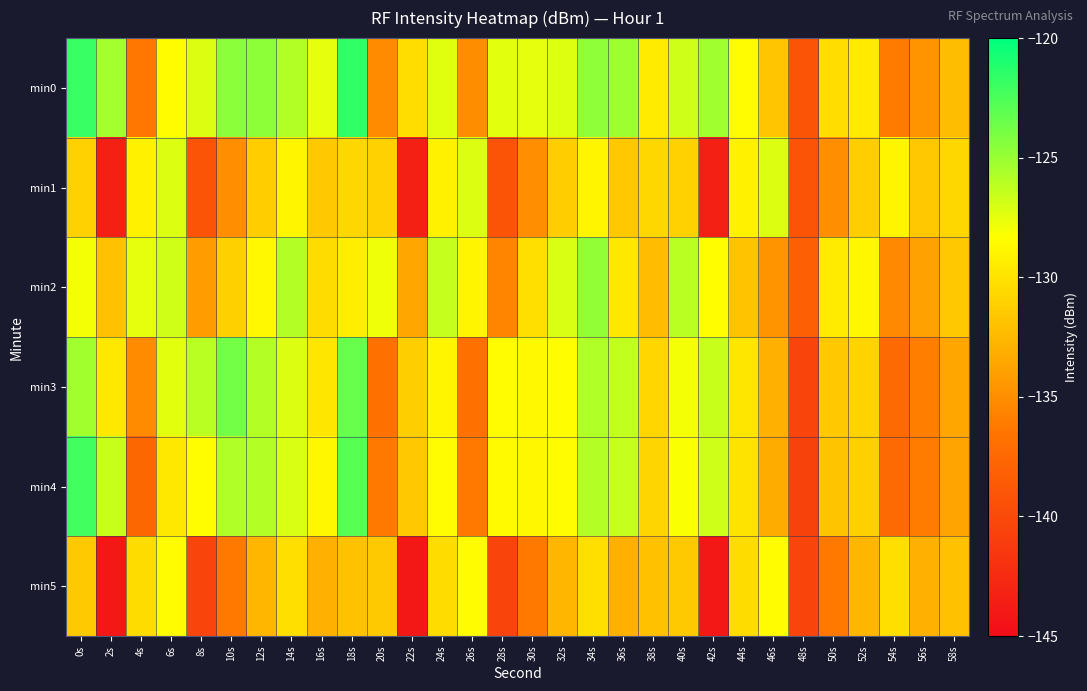

Which has a higher value, 42s or 22s?

42s